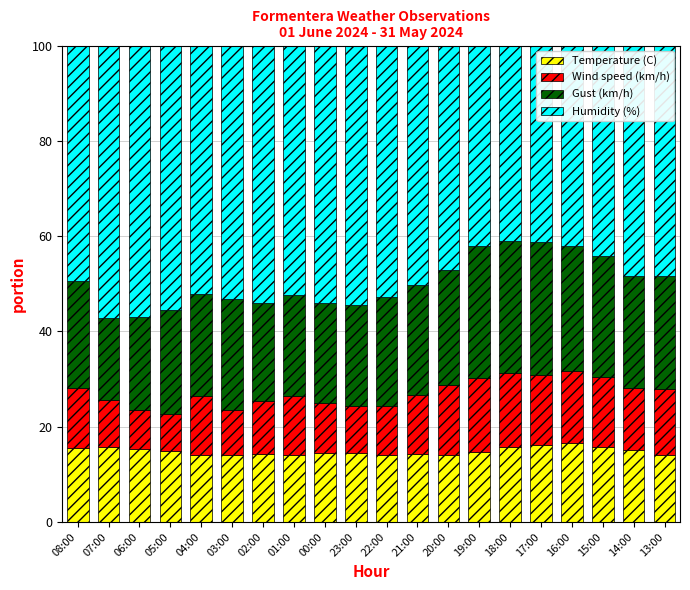

What is the difference between the maximum and minimum values in the Temperature (C) series?

2.6